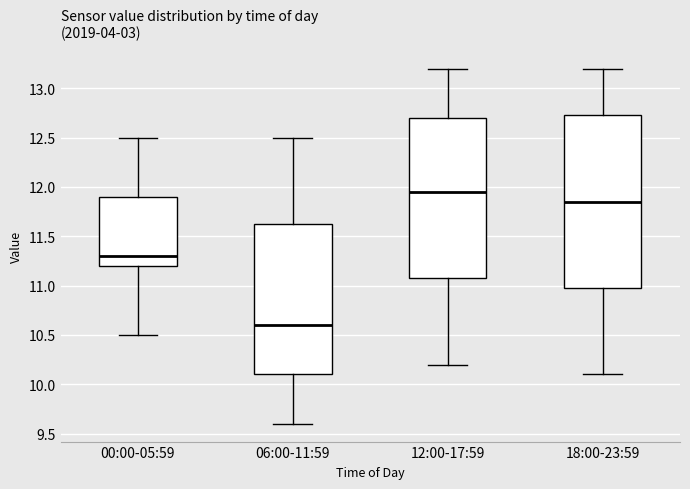

Where is the lower edge of the box for 00:00-05:59 on the y-axis? The values are not printed on the chart, so give them approximately, as read against the axis.

11.20